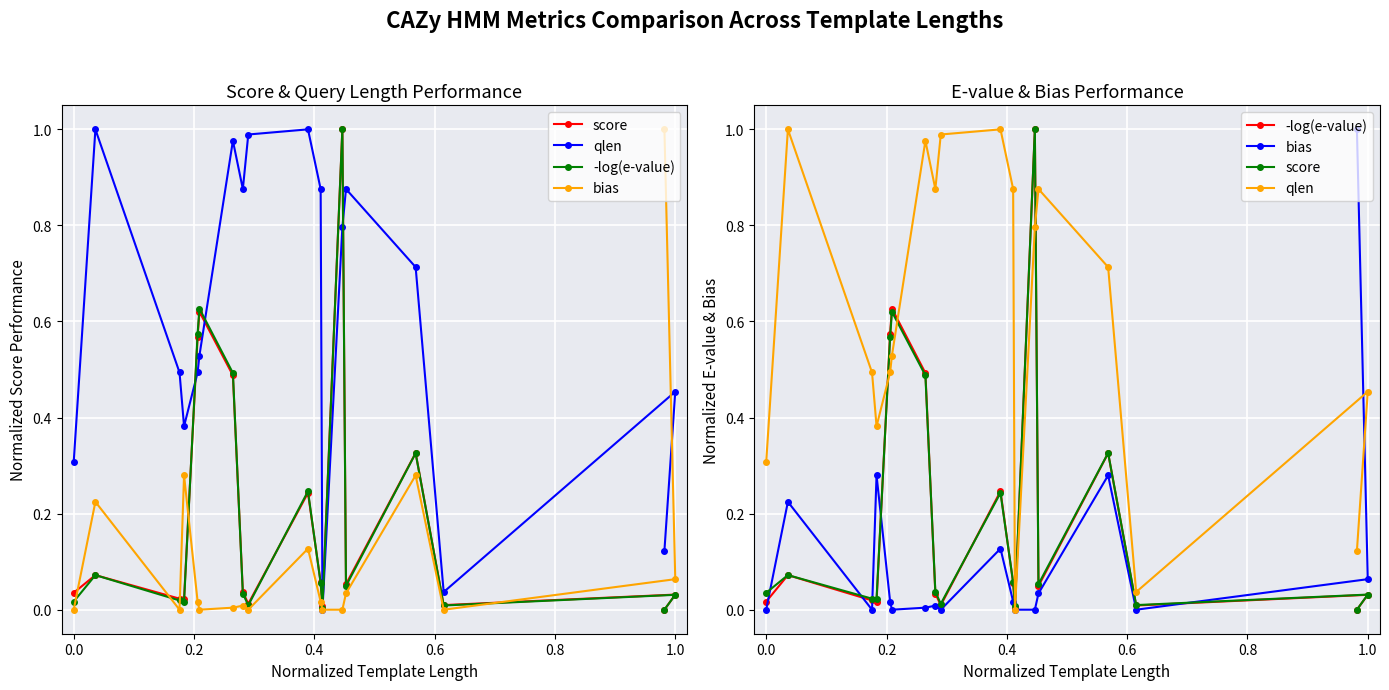

The value of qlen at 0.2 is 0.5. True or false?

True